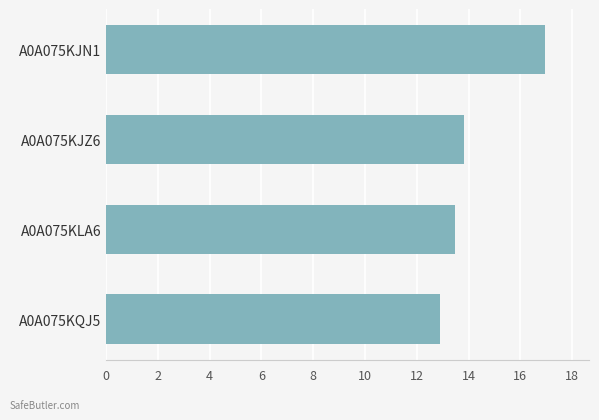

Reading top to bottom, transcribe all the data shown in this chart.

17.0	13.8	13.5	12.9